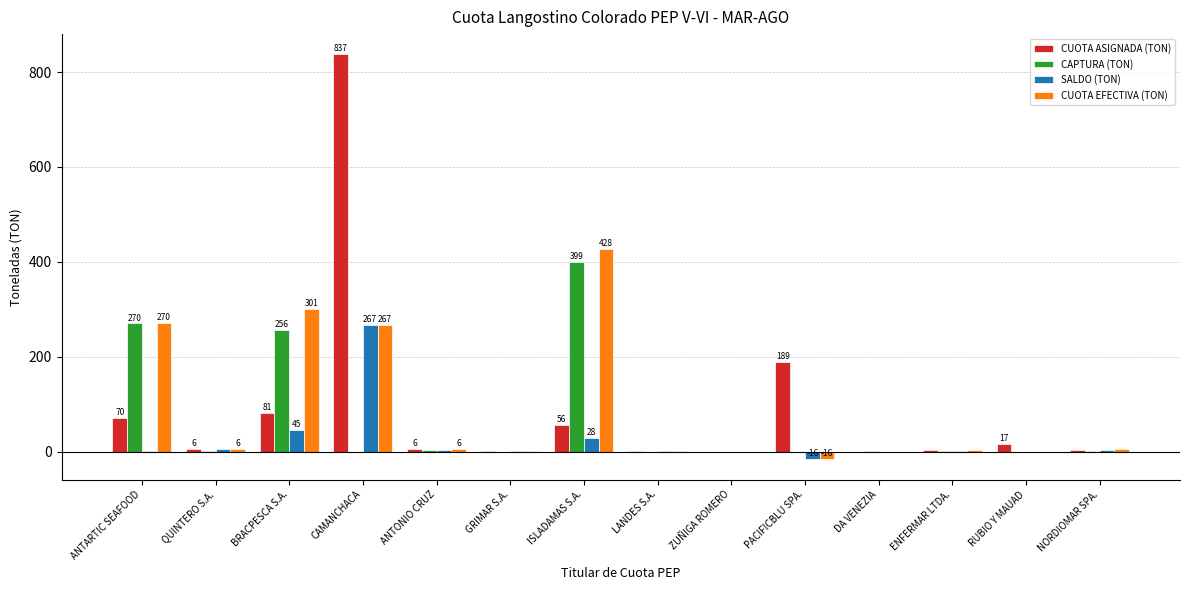

Between ANTARTIC SEAFOOD and ANTONIO CRUZ, which series saw the biggest shift?

CAPTURA (TON)